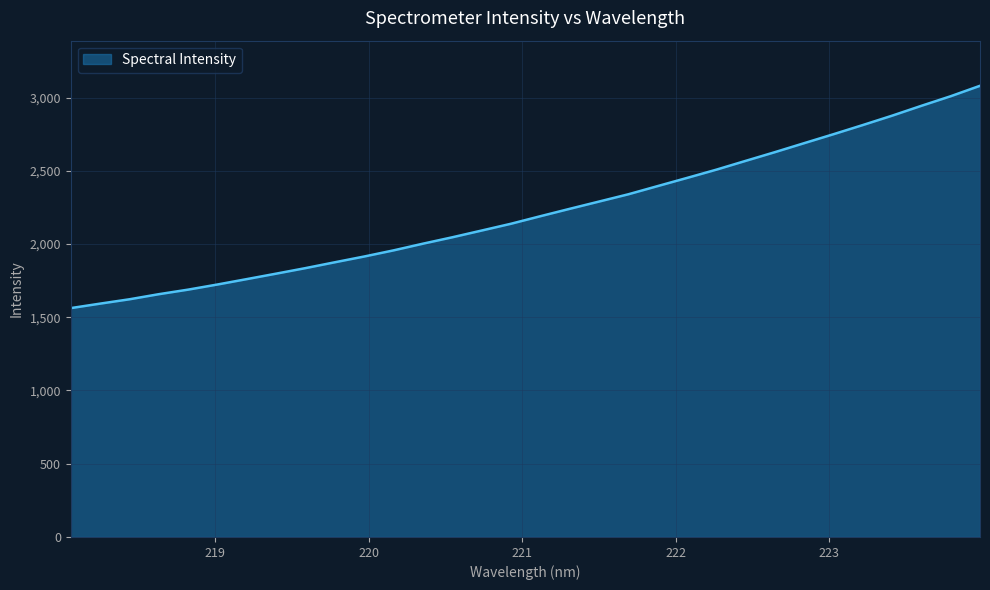

How many lines are shown in the chart?

1